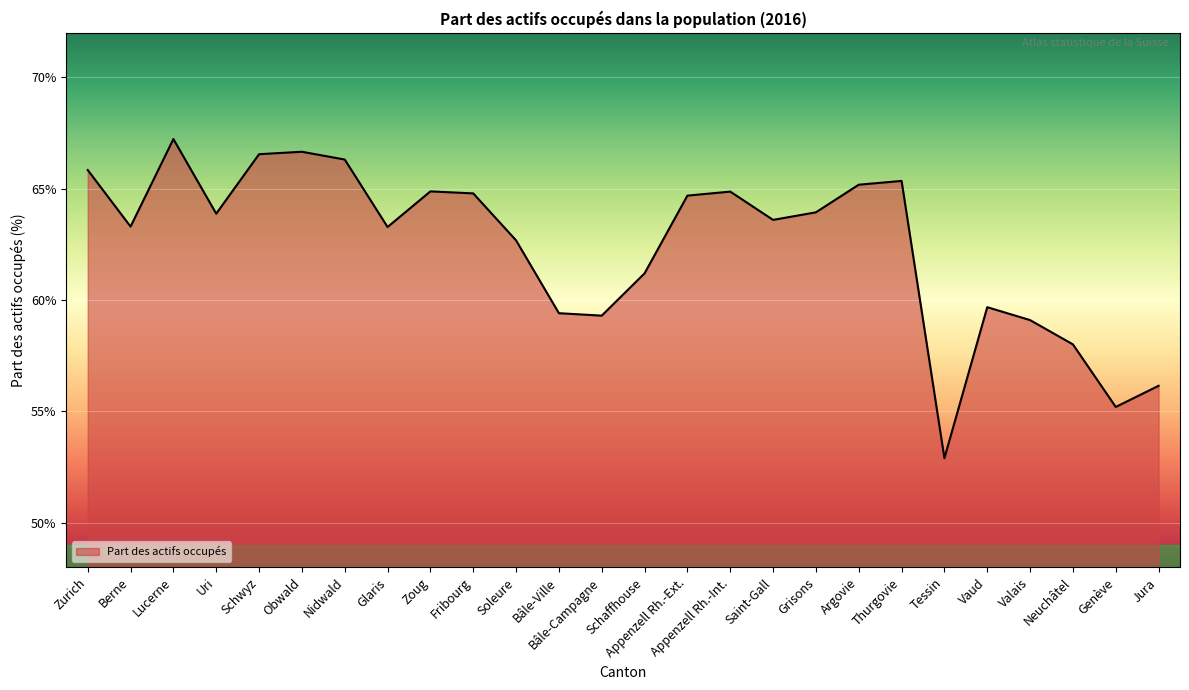

Does the chart display data point markers on the line(s)?

No